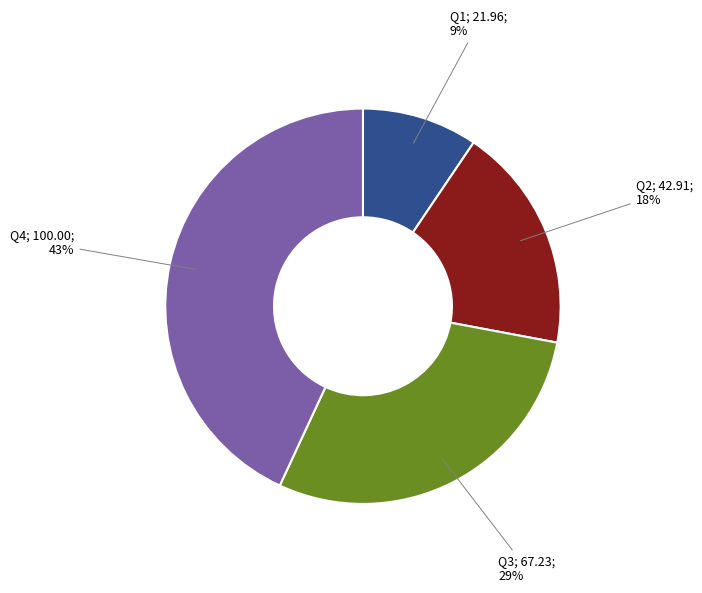

Is there a majority slice in this chart?

No